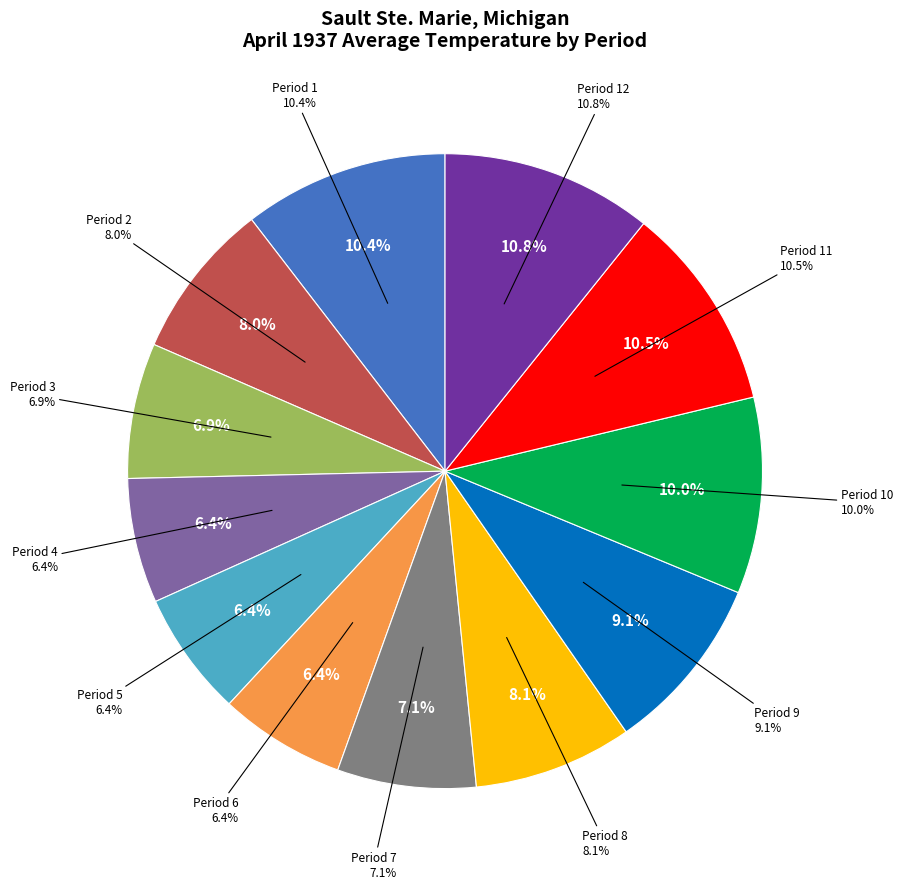

Approximately how many times larger is the value at Period 11 compared to Period 7?

1.5